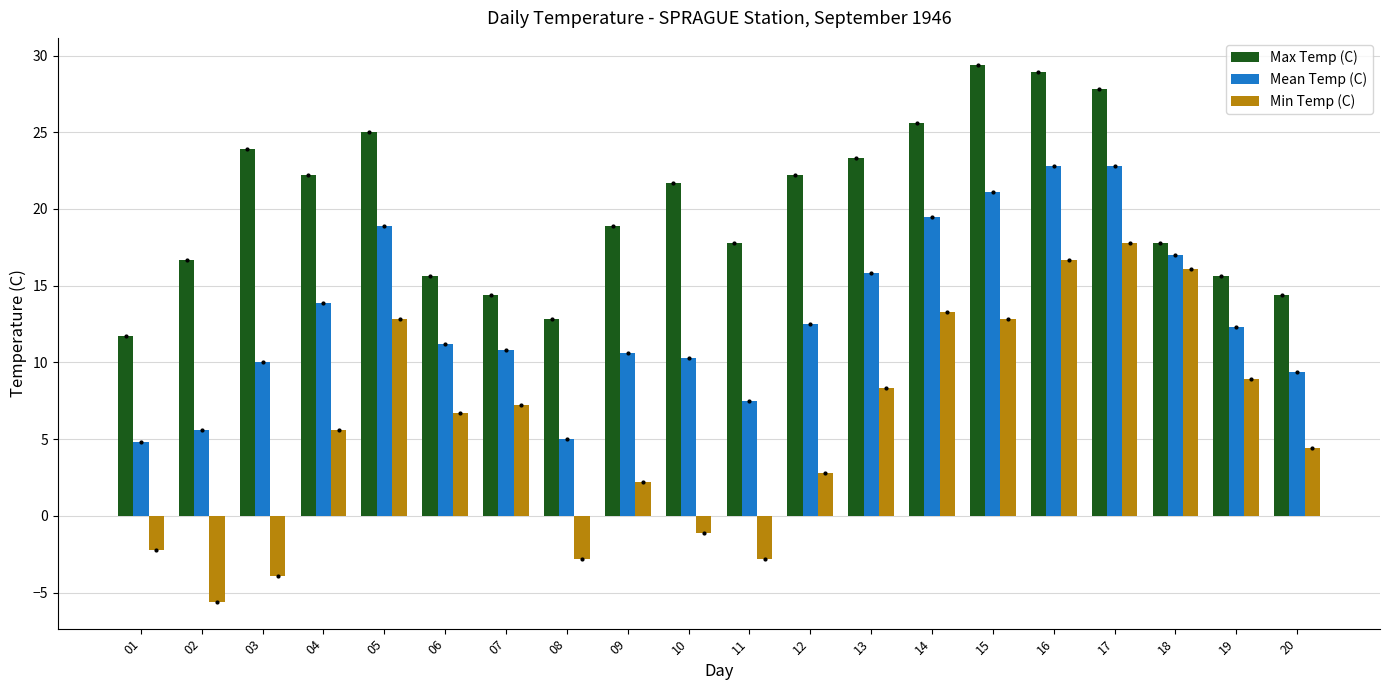

What is the value of the Max Temp (C) bar at the 8th from the left?

12.8